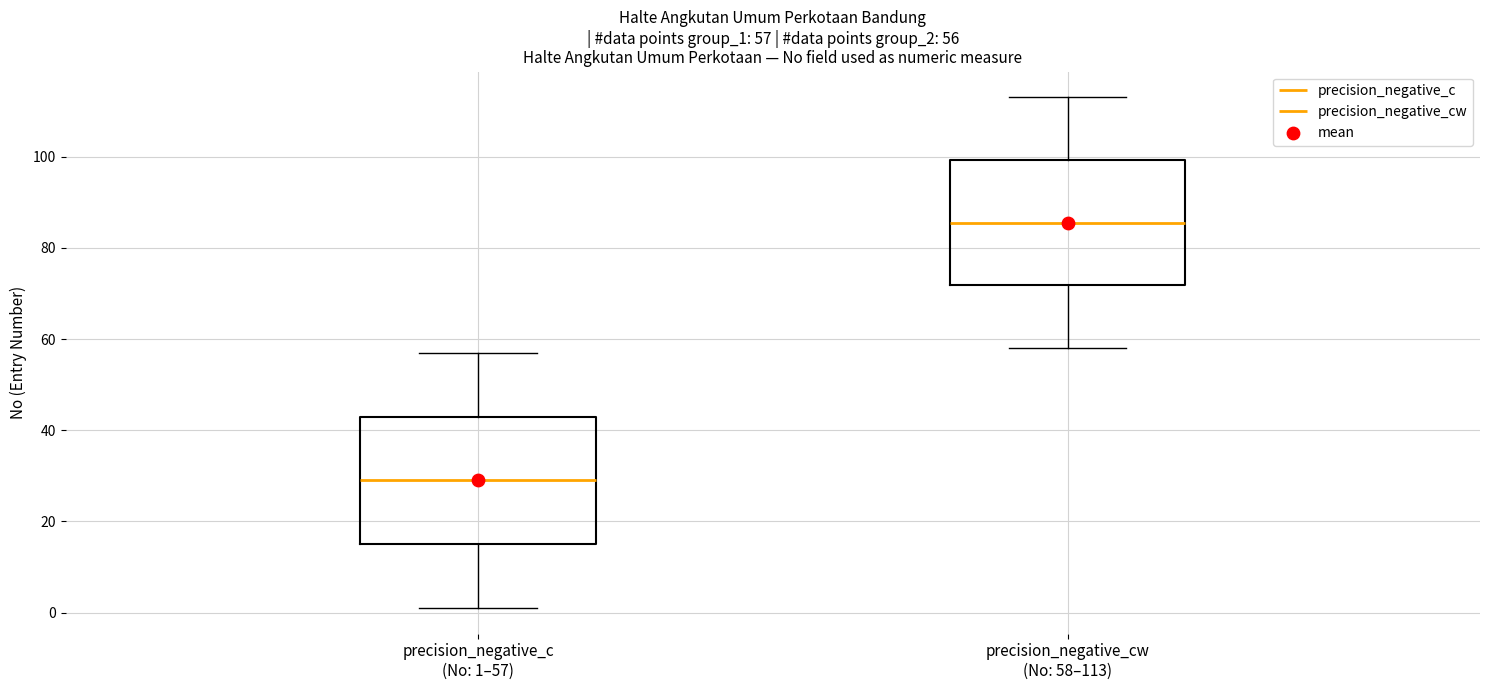

Which box's median line is the highest?

precision_negative_cw (No: 58–113)